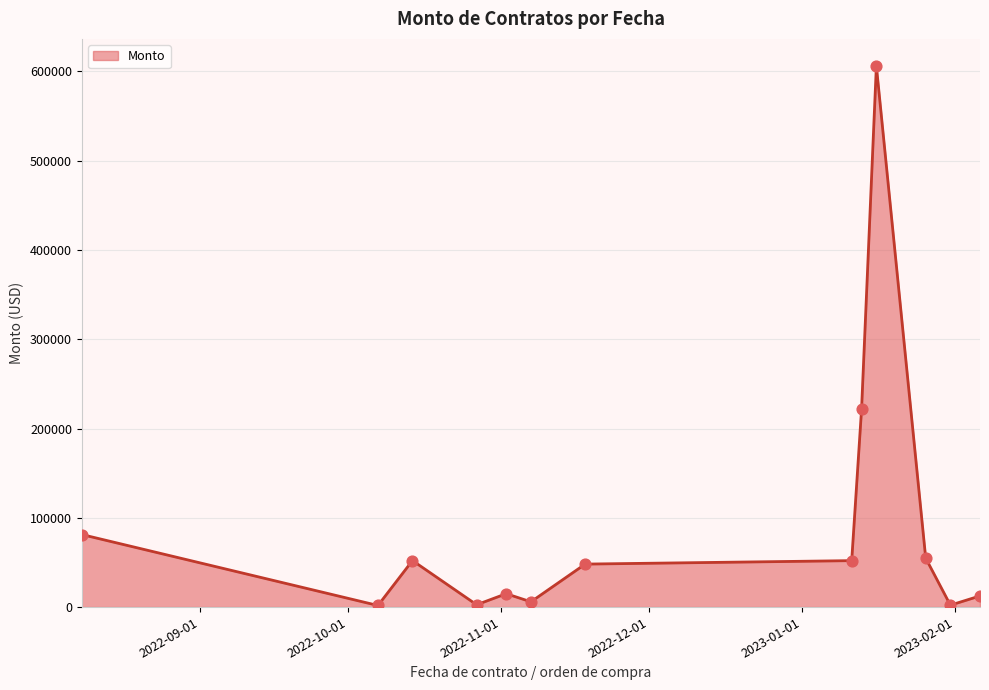

What is the difference between the maximum and minimum values?

604390.0